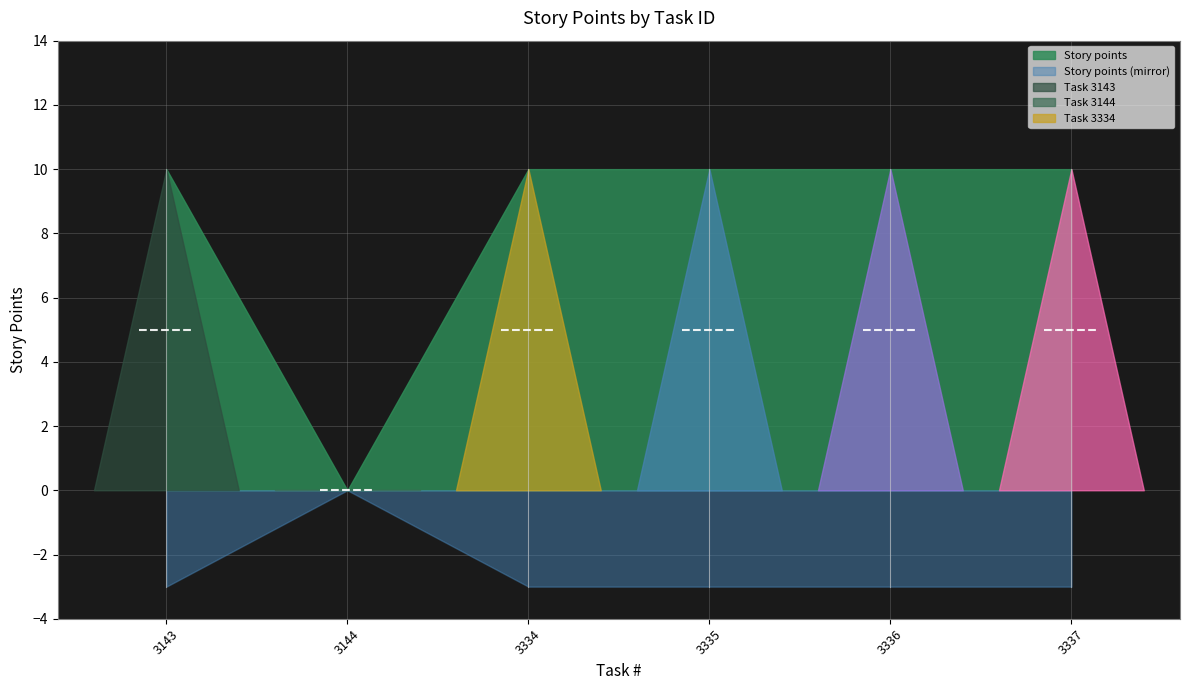

Reading left to right, extract all data points from this chart.

10	0	10	10	10	10